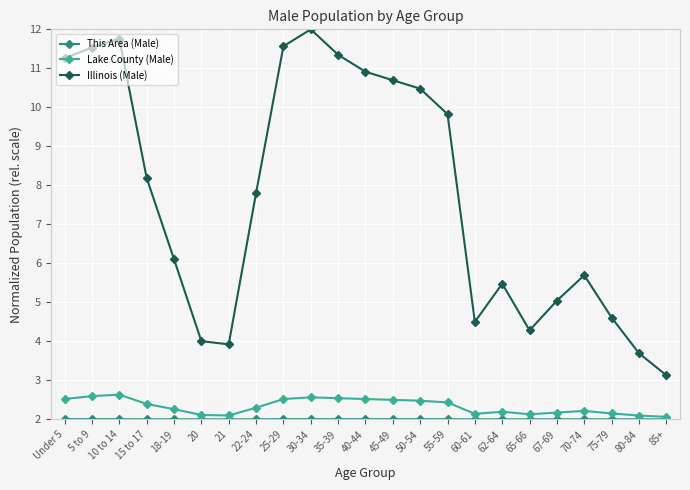

What is the total value across all series at 30-34?

16.6